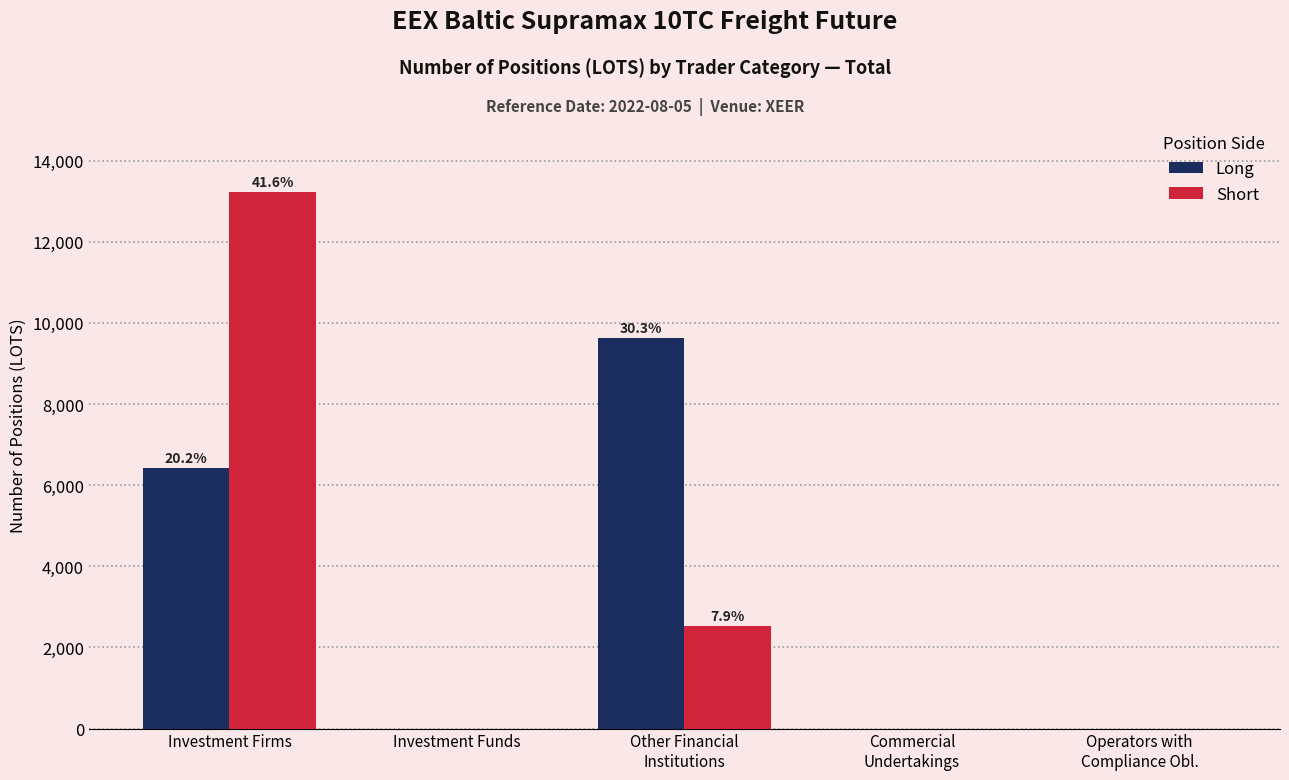

How many groups of bars are there?

5